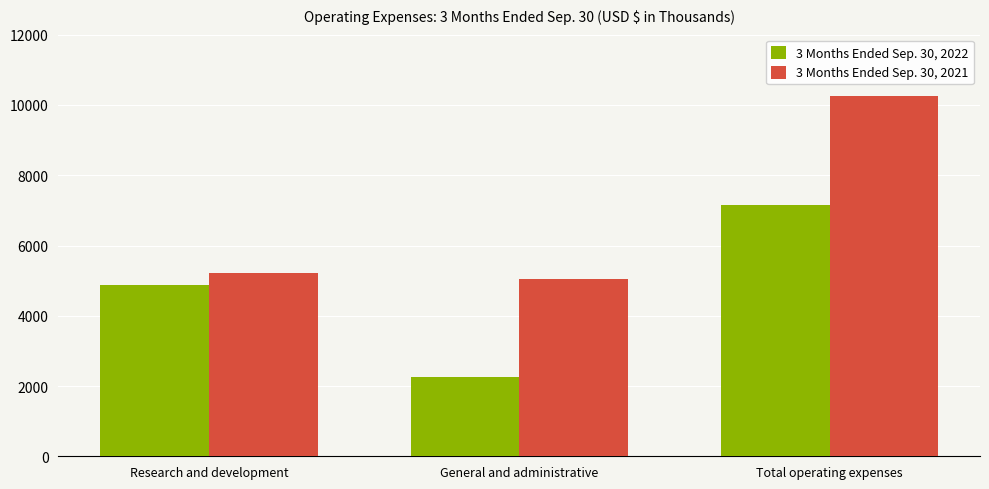

What position from the right is Research and development?

3